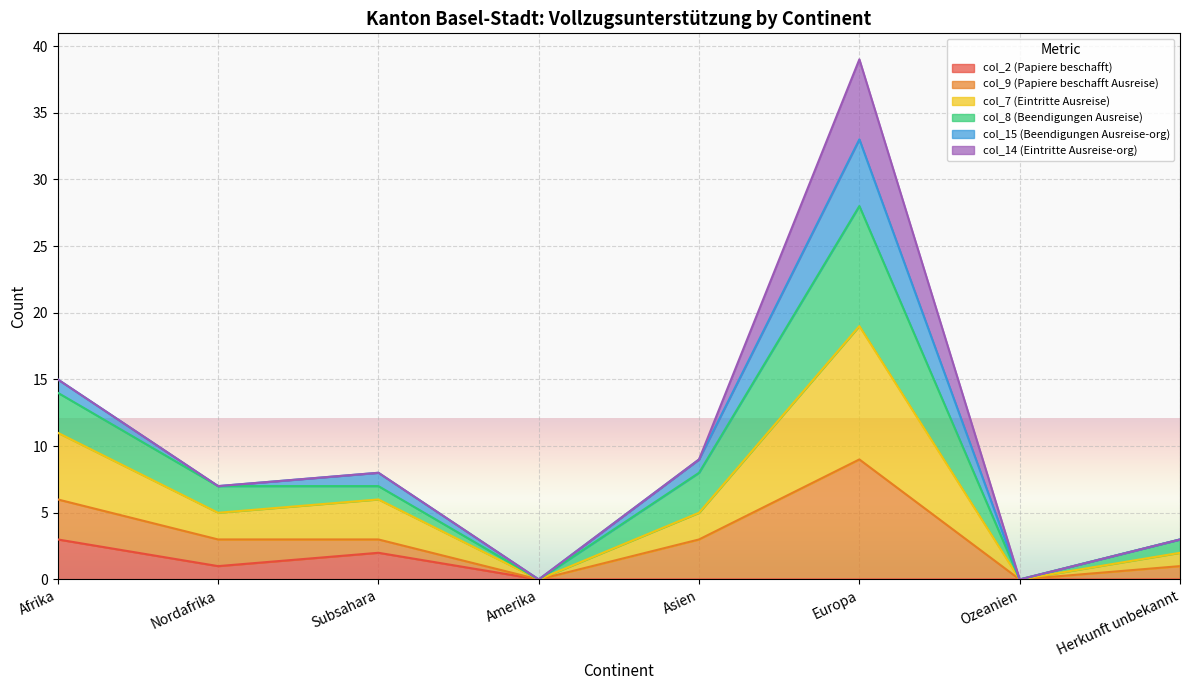

What position from the right is Europa?

3